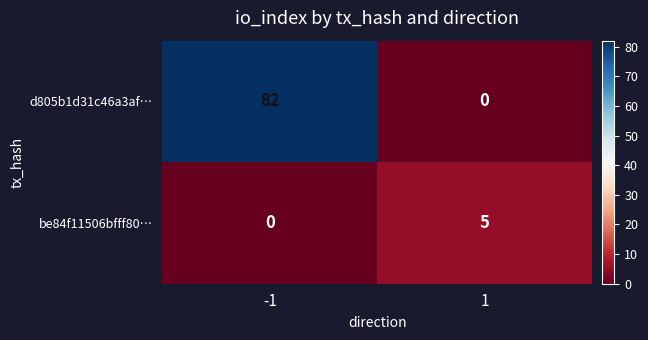

Reading left to right, list all the values displayed in this chart.

d805b1d31c46a3af…: -1=82	1=0
be84f11506bfff80…: -1=0	1=5